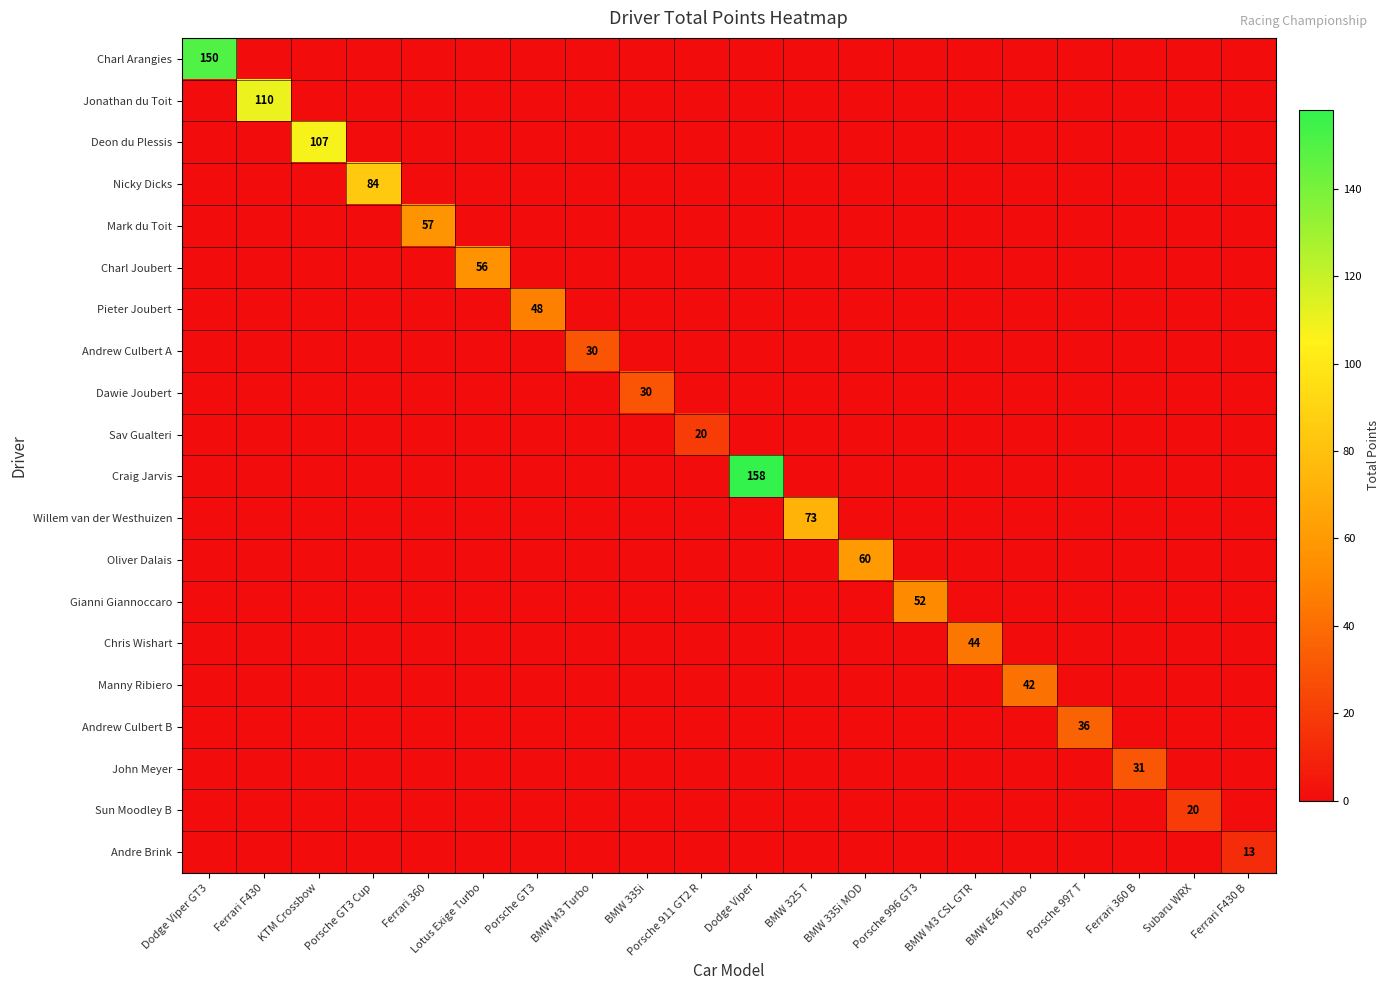

The value of Pieter Joubert at BMW E46 Turbo is -23. True or false?

False